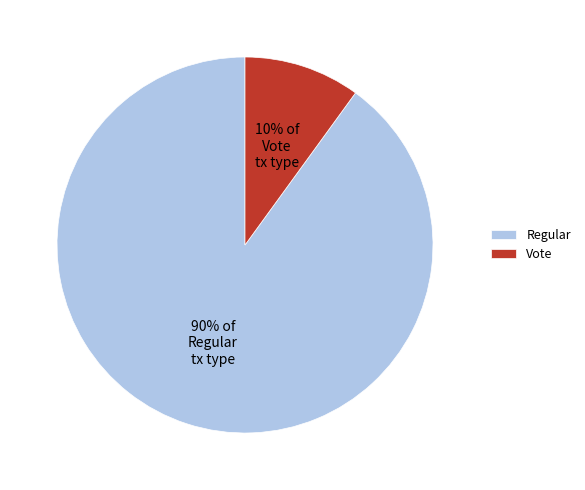

What is the smallest slice in the pie chart?

Vote